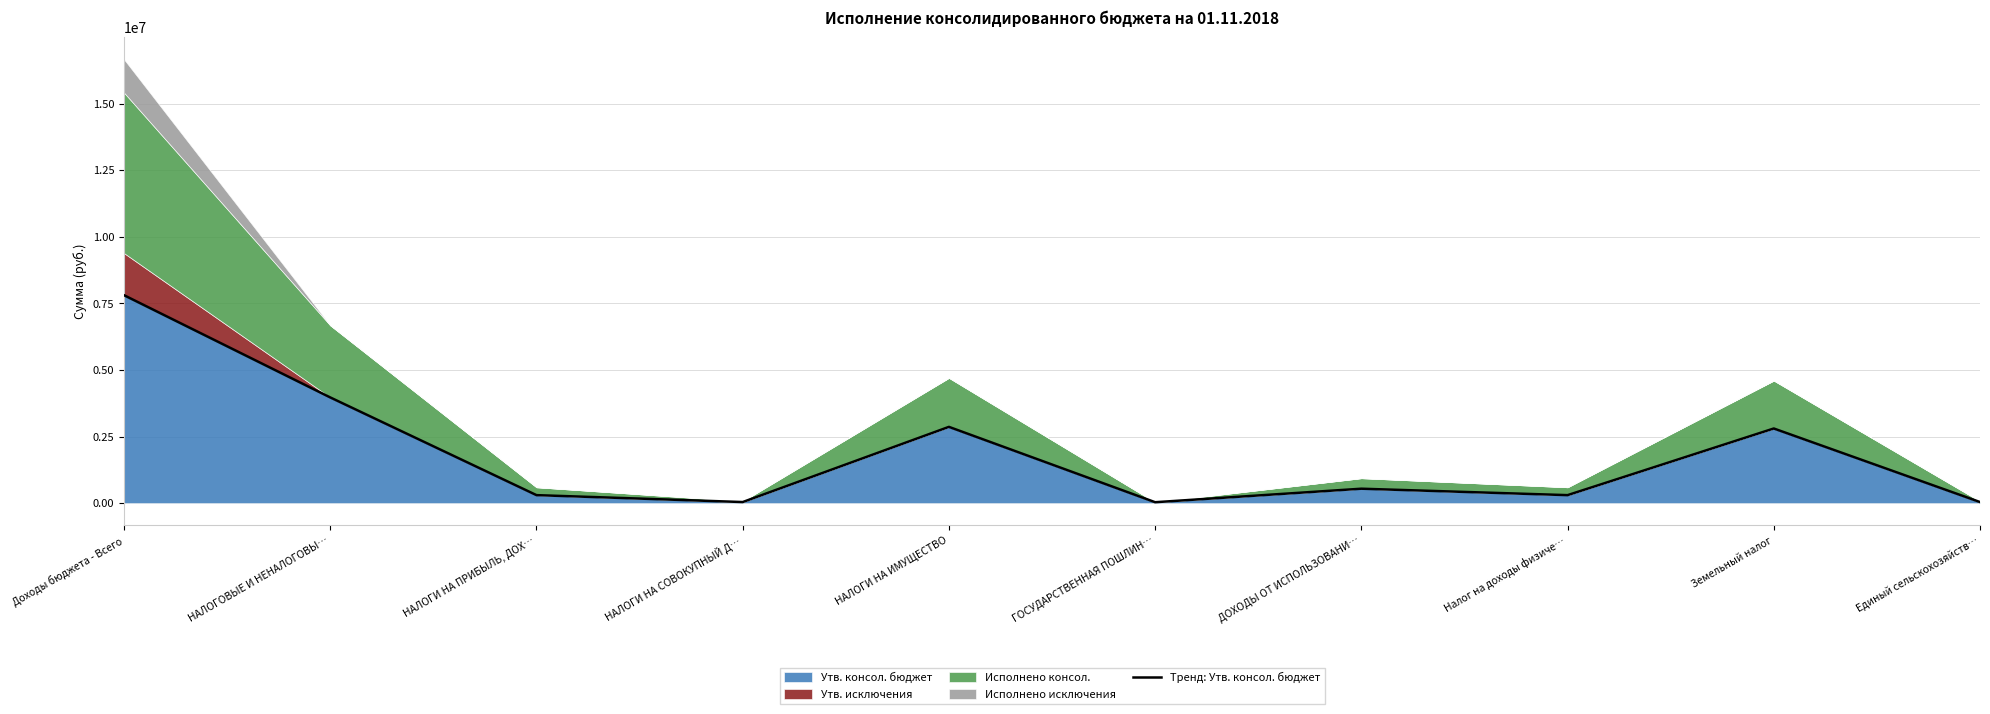

Reading right to left, extract all data points from this chart.

41600	2802600	300900	542300	35500	2863600	41600	300900	3967900	7805100